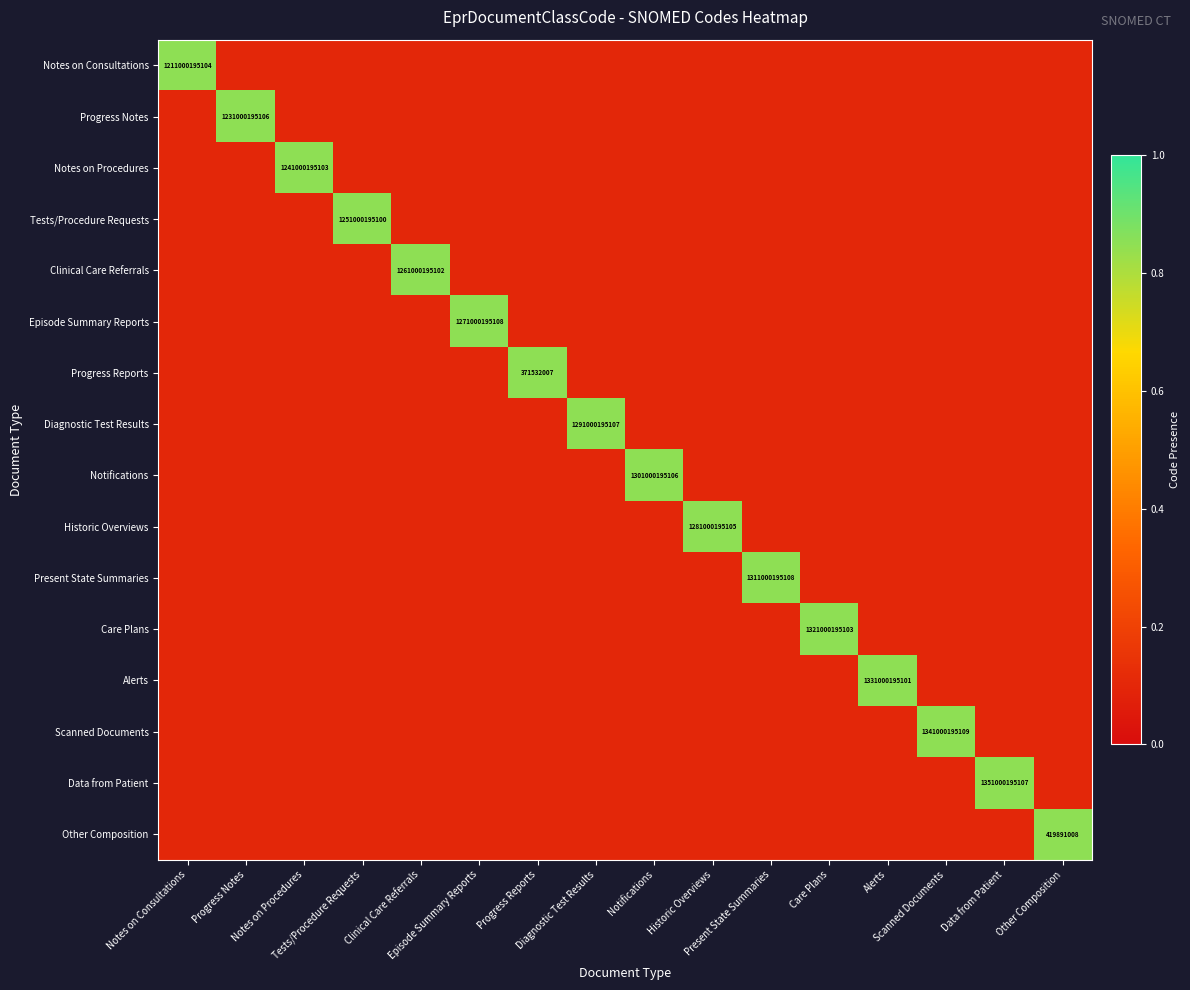

The Care Plans series shows 0.2 at Progress Reports. True or false?

False